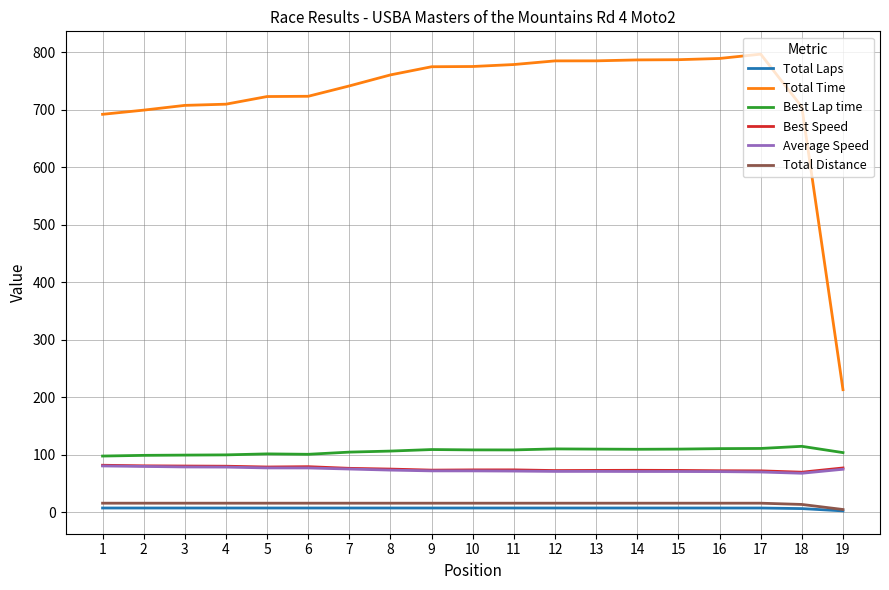

True or false: Total Time and Total Laps intersect in this chart.

False